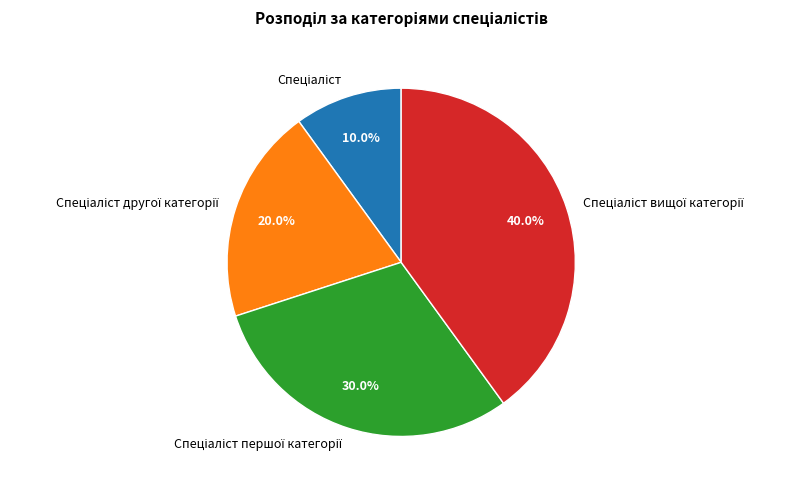

Does any single category account for the majority?

No